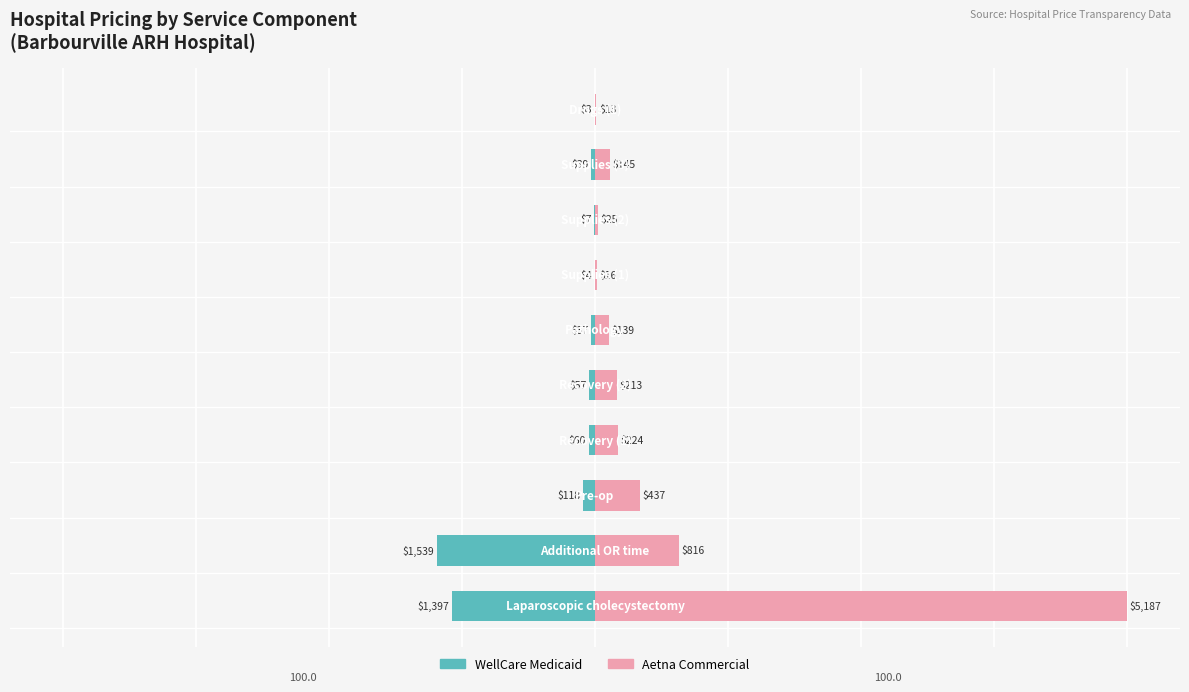

How many bars are there in each group?

2